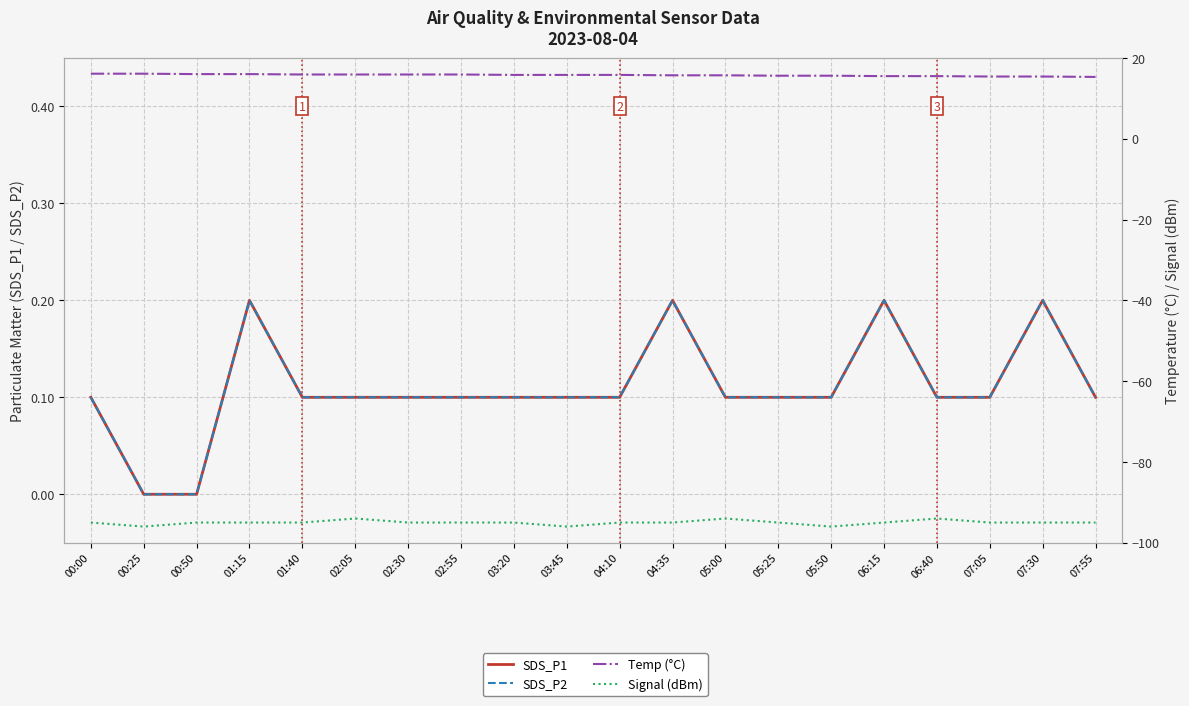

True or false: Temp (°C) has more than 1 interior local peaks.

False